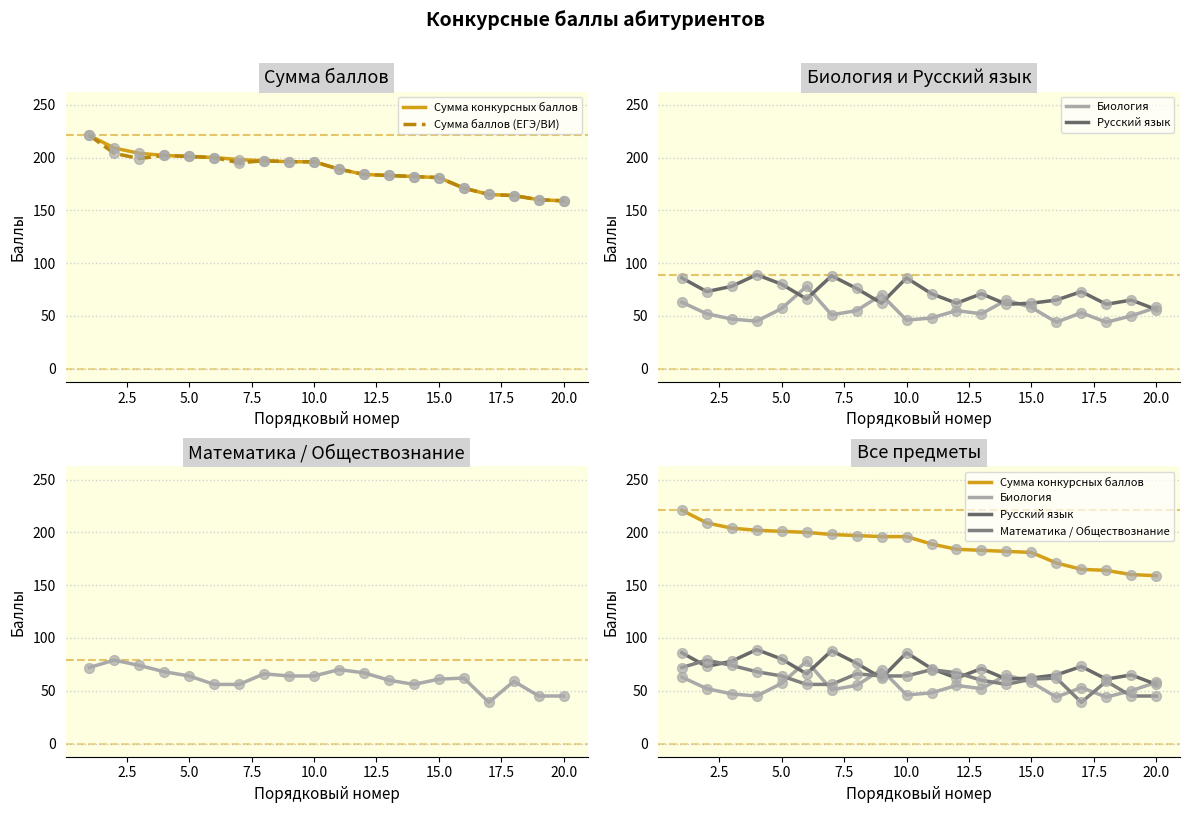

Which series has the widest spread of Y values?

Сумма конкурсных баллов